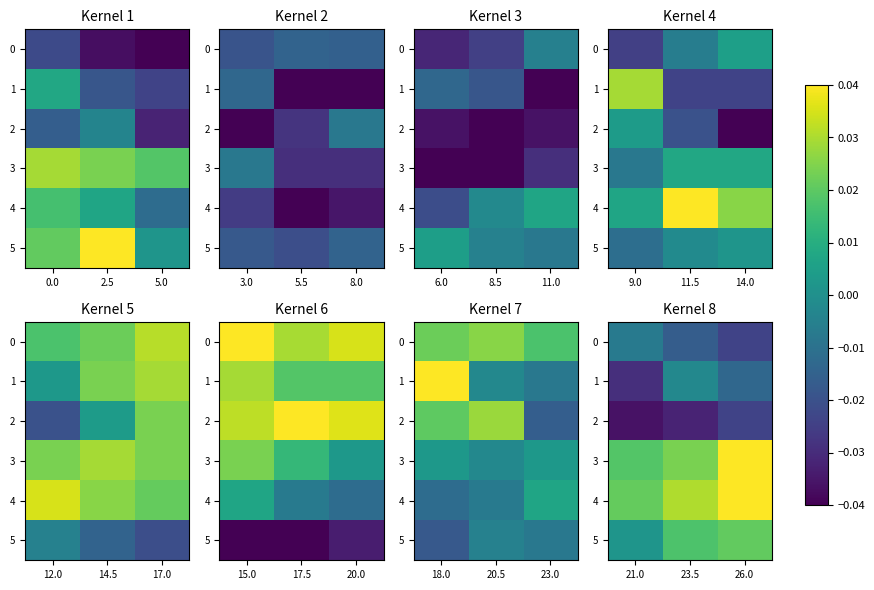

Which series changed the most between 21.0 and 23.5?

1